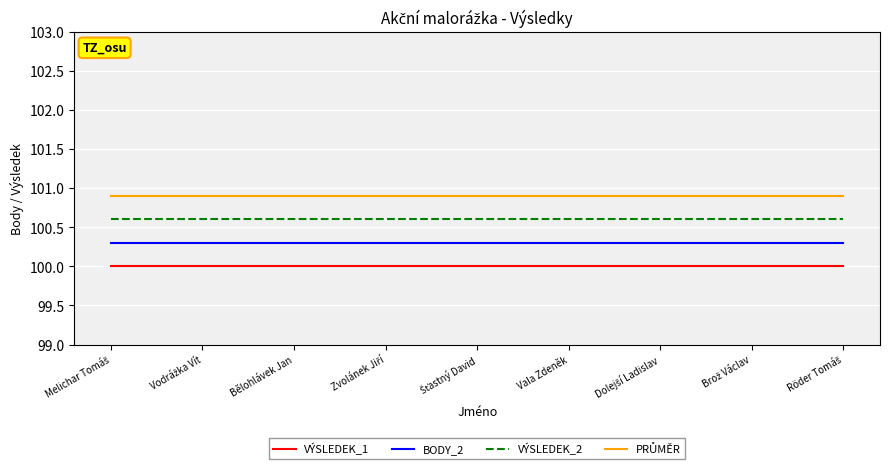

What is the greatest value displayed?

100.9